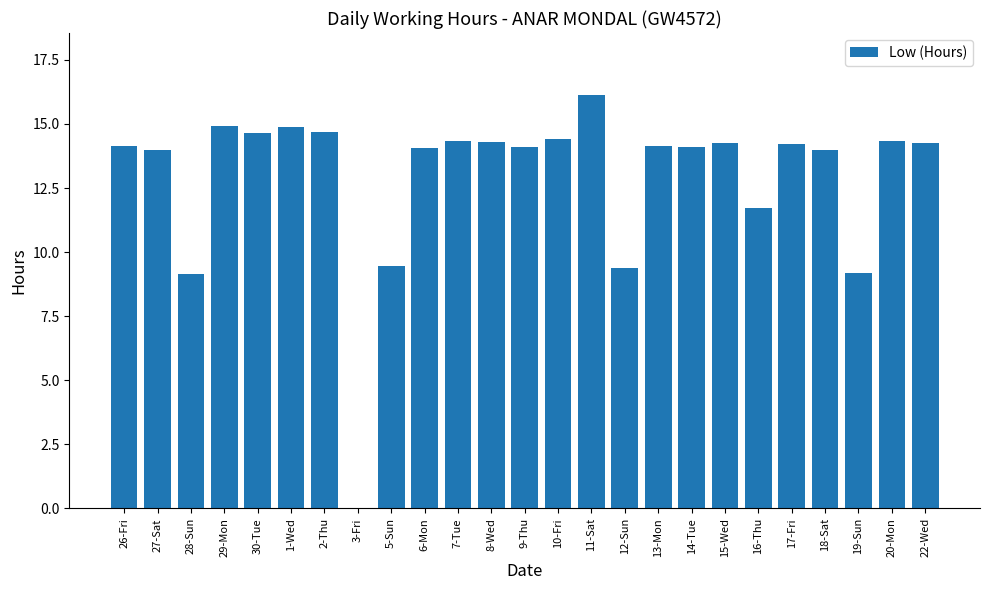

Between 16-Thu and 13-Mon, which is larger?

13-Mon